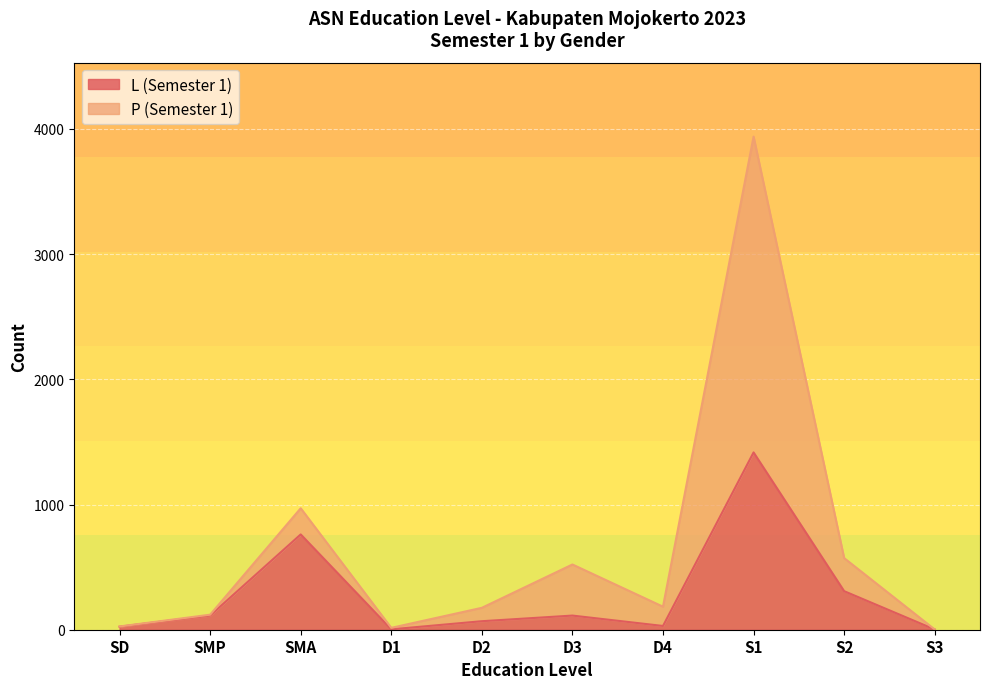

Is it true that P (Semester 1) equals 572 at S2?

True